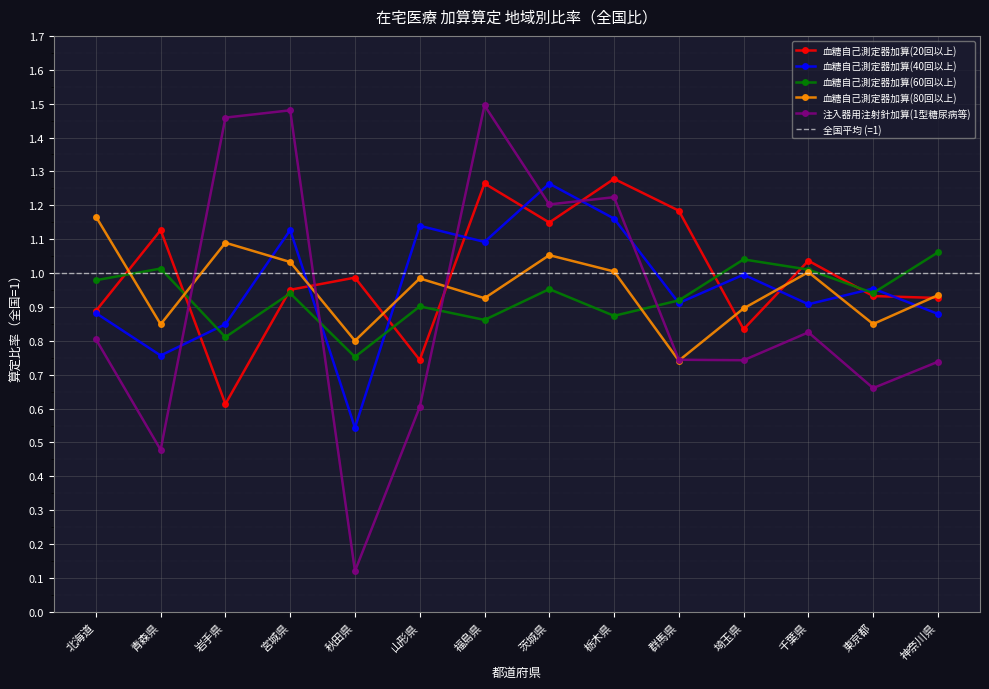

Which category has the highest value in the 血糖自己測定器加算(80回以上) series?

北海道